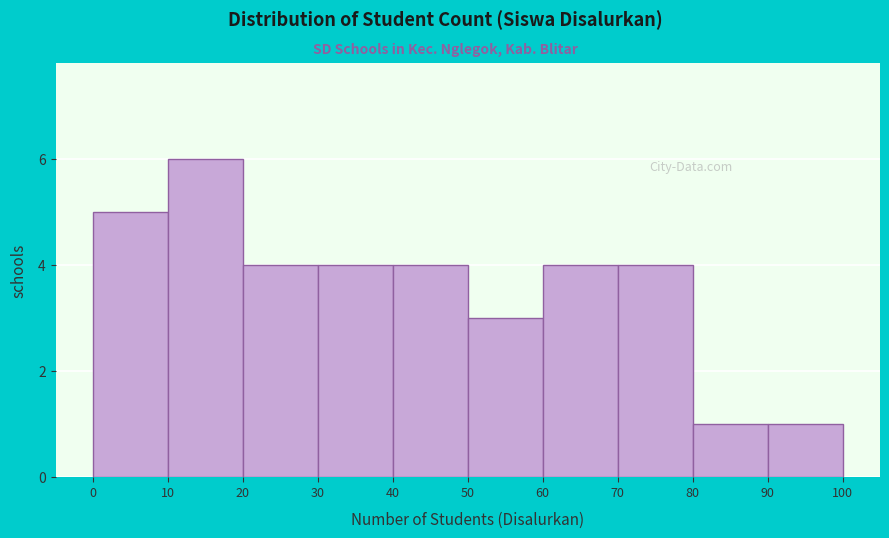

Over which range of the x-axis is the bar tallest?

10 to 20